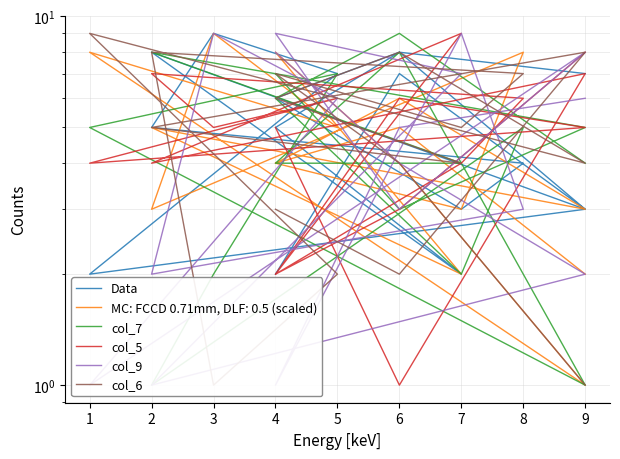

Between which two adjacent categories do Data and col_7 first intersect?

4 and 6